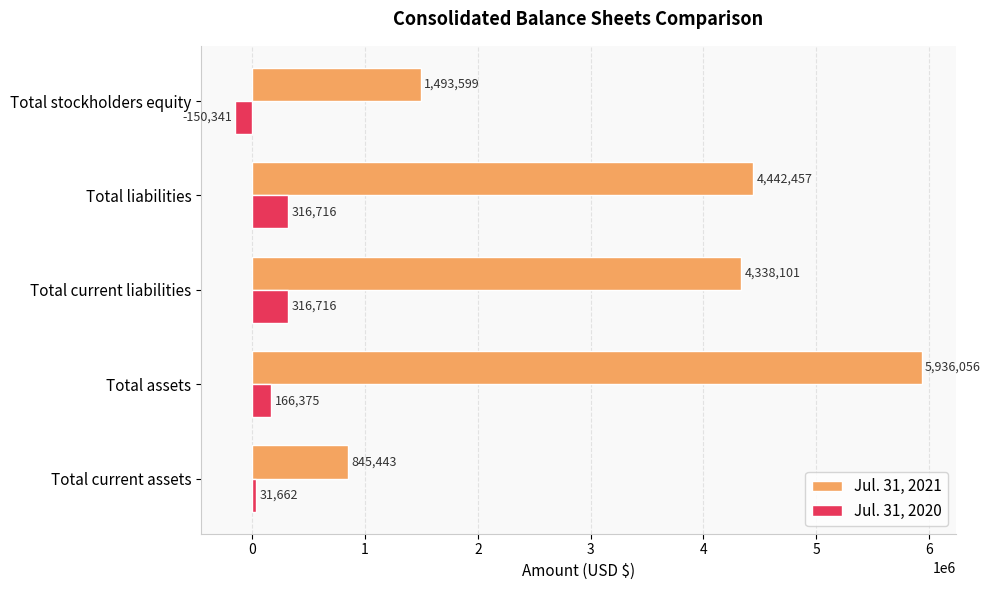

What is the sum of all Jul. 31, 2020 values?

681128